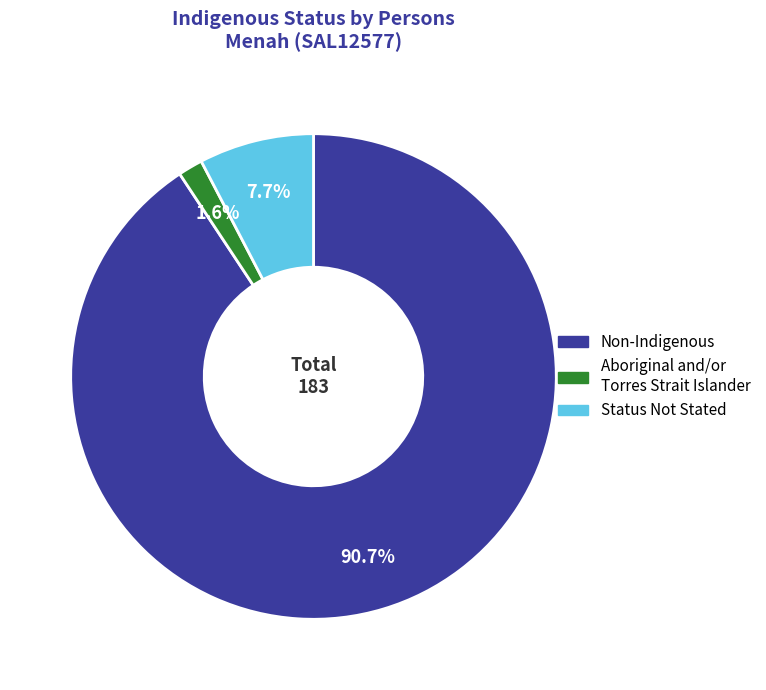

How many slices are in this pie chart?

3